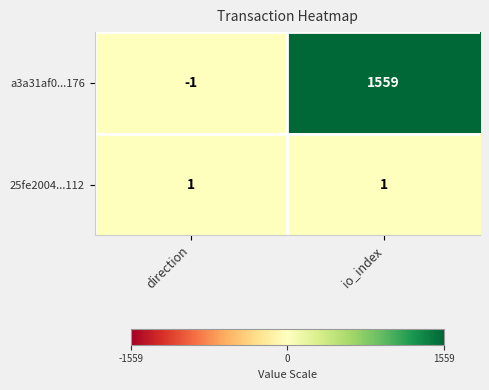

What is the sum of all a3a31af0...176 values?

1558